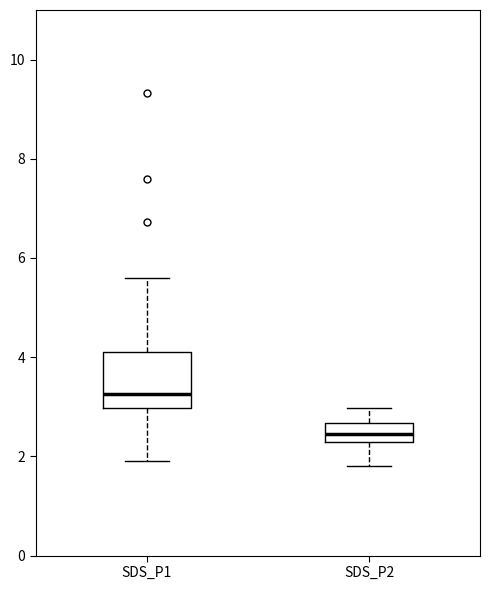

Comparing the boxes themselves (not the whiskers), which one is the tallest?

SDS_P1